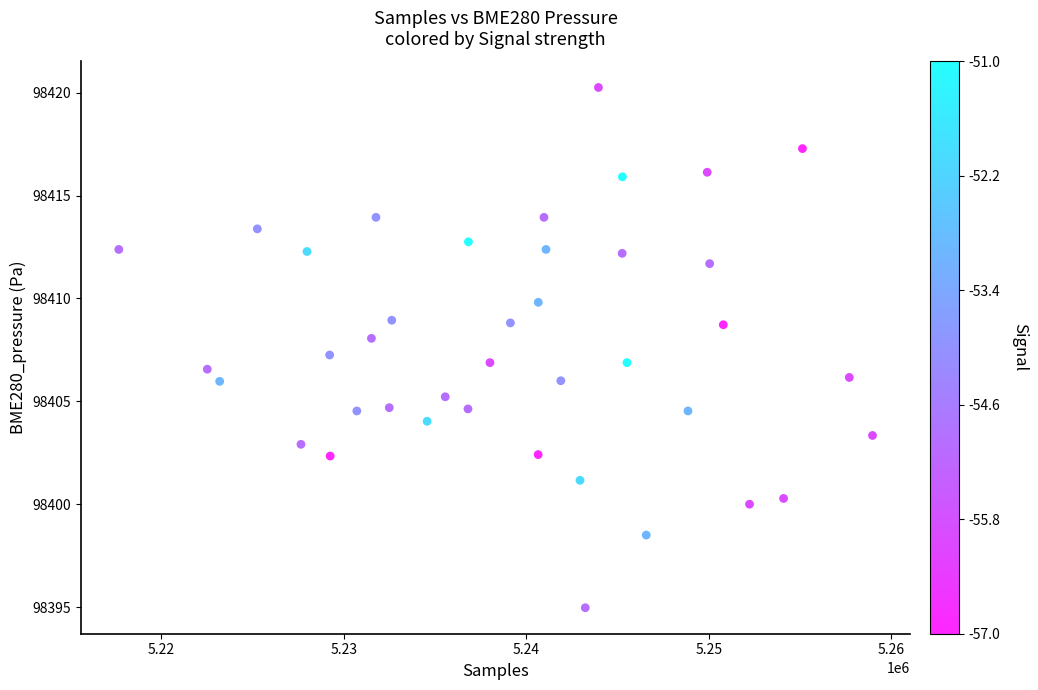

What is the range of Y values (max minus min)?

25.3